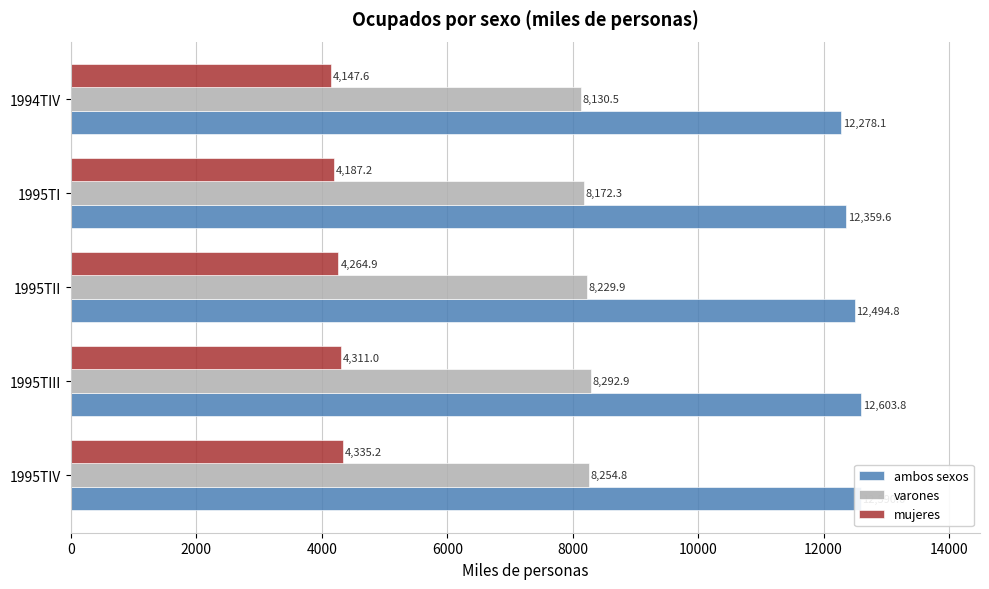

Rank the categories by mujeres value from highest to lowest.

1995TIV, 1995TIII, 1995TII, 1995TI, 1994TIV